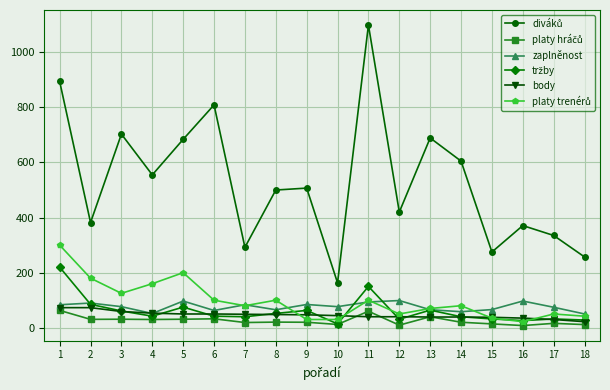

What is the maximum value for zaplněnost?

98.8